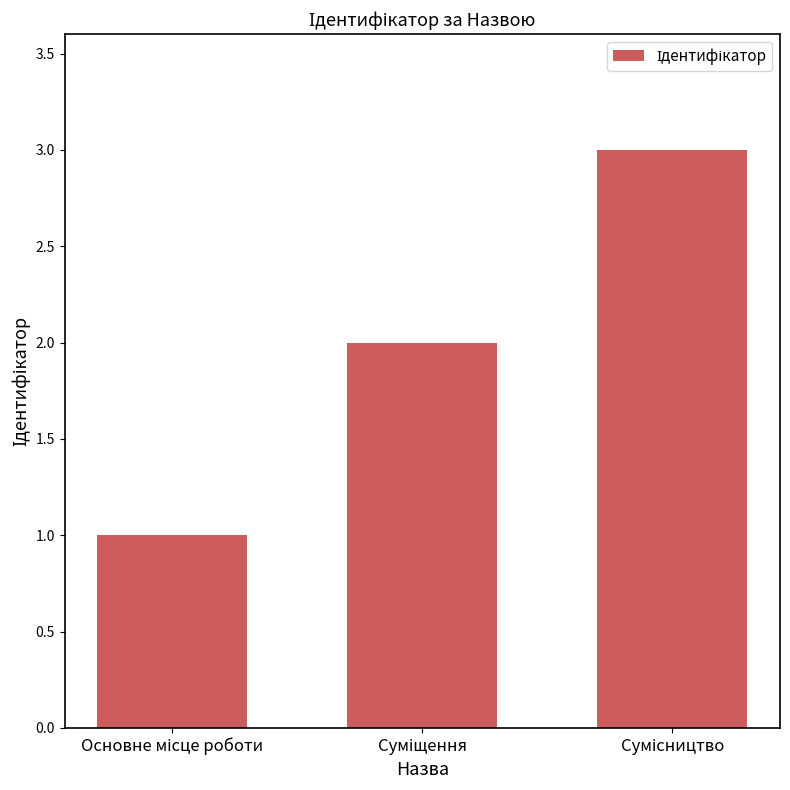

How many values are between 1 and 3?

3